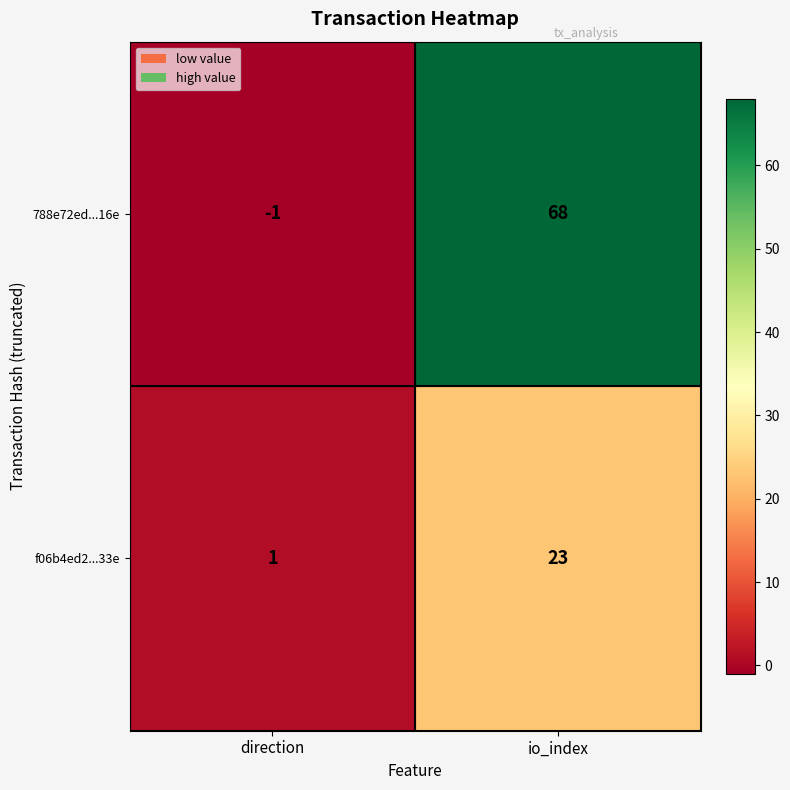

Reading left to right, list all the values displayed in this chart.

788e72ed...16e: -1	68
f06b4ed2...33e: 1	23